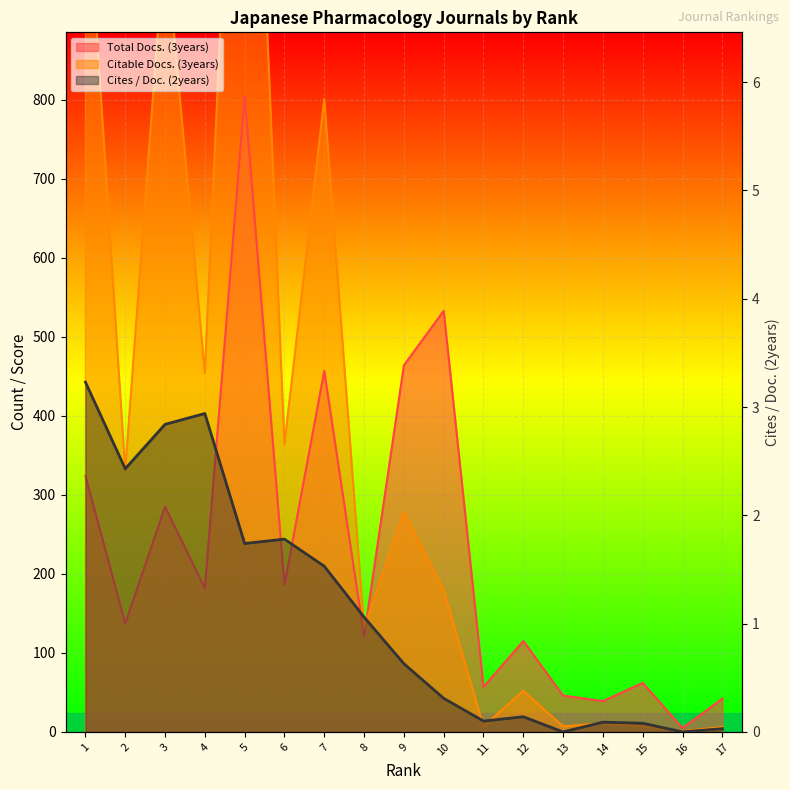

What is the difference between the values at 14 and 4?

2.9